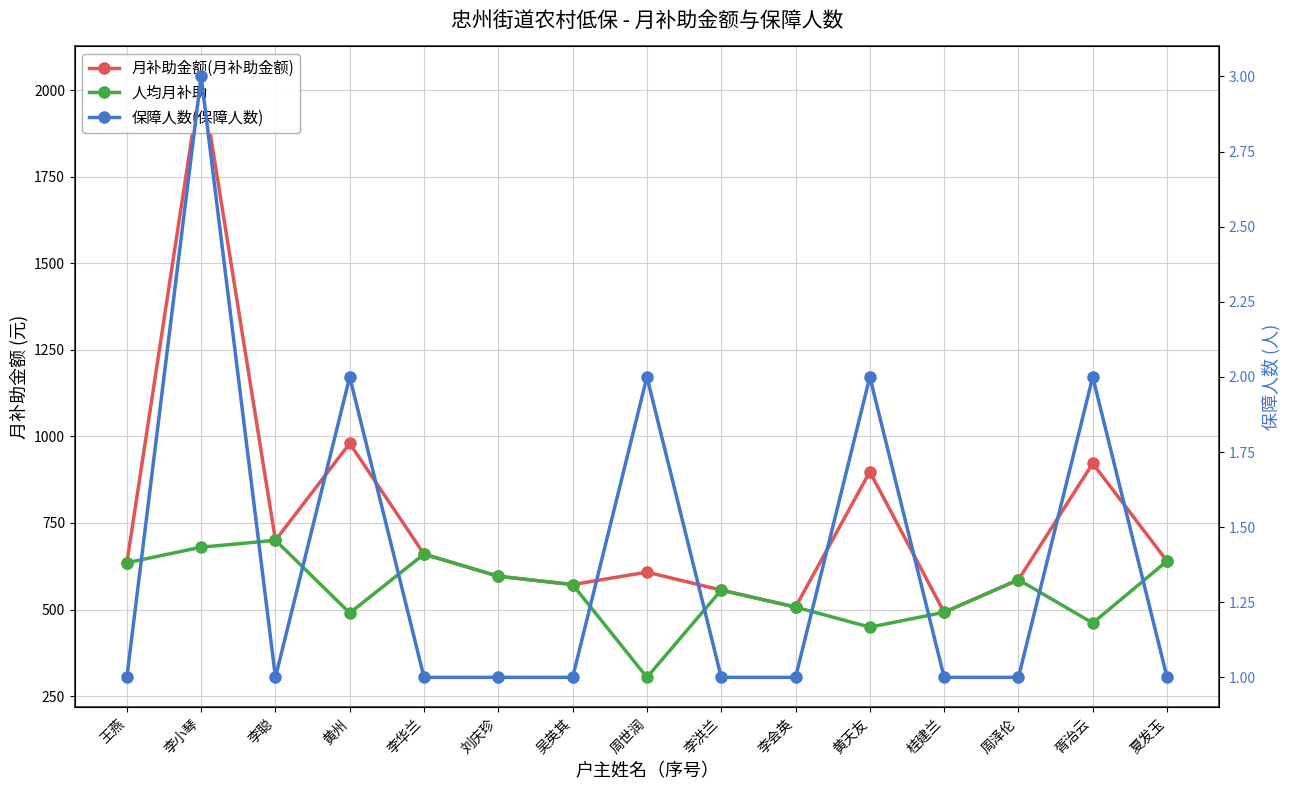

True or false: 保障人数(保障人数) and 月补助金额(月补助金额) intersect in this chart.

False